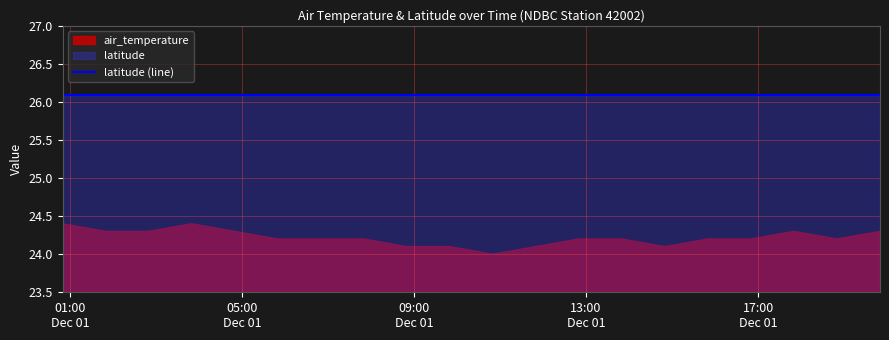

Reading left to right, extract all data points from this chart.

air_temperature: 2017-12-01T00:50:00Z=24.4	2017-12-01T01:50:00Z=24.3	2017-12-01T02:50:00Z=24.3	2017-12-01T03:50:00Z=24.4	2017-12-01T04:50:00Z=24.3	2017-12-01T05:50:00Z=24.2	2017-12-01T06:50:00Z=24.2	2017-12-01T07:50:00Z=24.2	2017-12-01T08:50:00Z=24.1	2017-12-01T09:50:00Z=24.1	2017-12-01T10:50:00Z=24.0	2017-12-01T11:50:00Z=24.1	2017-12-01T12:50:00Z=24.2	2017-12-01T13:50:00Z=24.2	2017-12-01T14:50:00Z=24.1	2017-12-01T15:50:00Z=24.2	2017-12-01T16:50:00Z=24.2	2017-12-01T17:50:00Z=24.3	2017-12-01T18:50:00Z=24.2	2017-12-01T19:50:00Z=24.3
latitude: 2017-12-01T00:50:00Z=26.1	2017-12-01T01:50:00Z=26.1	2017-12-01T02:50:00Z=26.1	2017-12-01T03:50:00Z=26.1	2017-12-01T04:50:00Z=26.1	2017-12-01T05:50:00Z=26.1	2017-12-01T06:50:00Z=26.1	2017-12-01T07:50:00Z=26.1	2017-12-01T08:50:00Z=26.1	2017-12-01T09:50:00Z=26.1	2017-12-01T10:50:00Z=26.1	2017-12-01T11:50:00Z=26.1	2017-12-01T12:50:00Z=26.1	2017-12-01T13:50:00Z=26.1	2017-12-01T14:50:00Z=26.1	2017-12-01T15:50:00Z=26.1	2017-12-01T16:50:00Z=26.1	2017-12-01T17:50:00Z=26.1	2017-12-01T18:50:00Z=26.1	2017-12-01T19:50:00Z=26.1